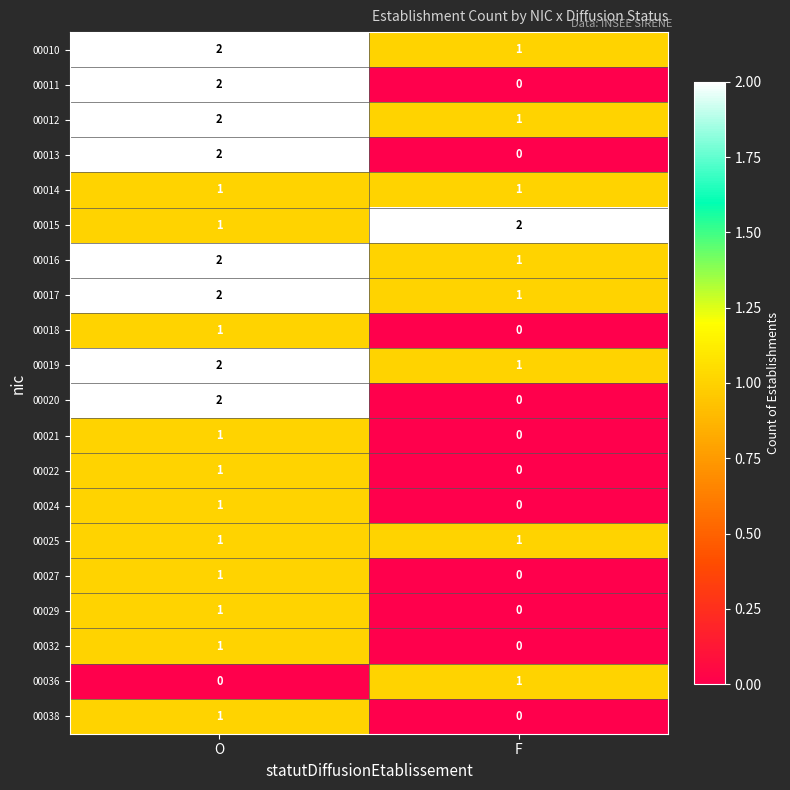

What is the total value across all series at F?

10